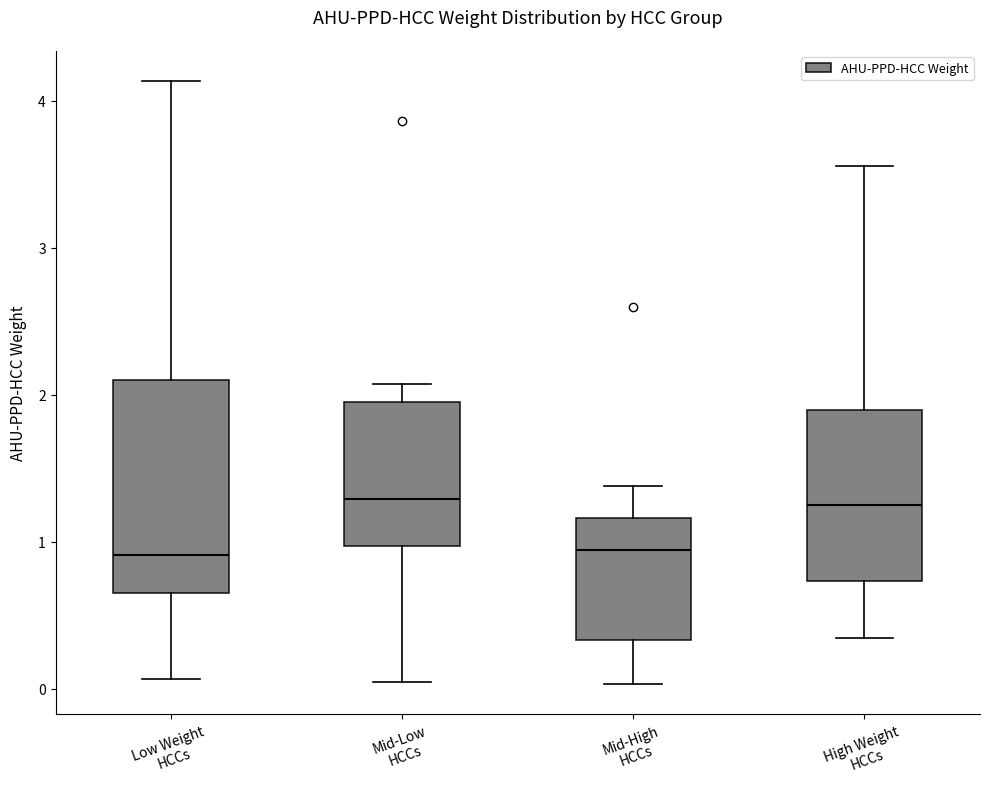

Which box is the tallest, from its lower edge to its upper edge?

Low Weight HCCs